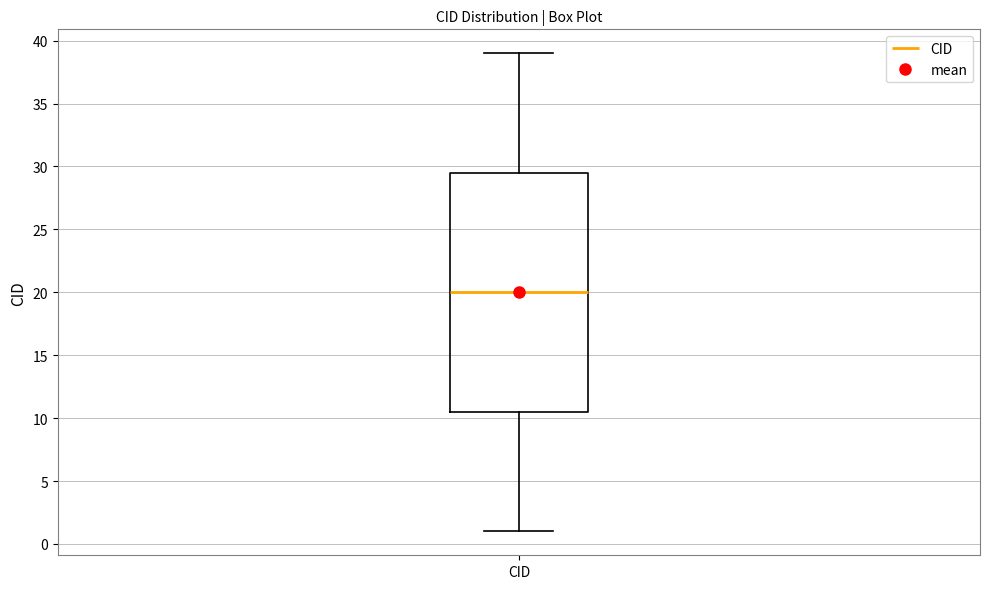

Where is the upper edge of the box for CID on the y-axis? The values are not printed on the chart, so give them approximately, as read against the axis.

29.5